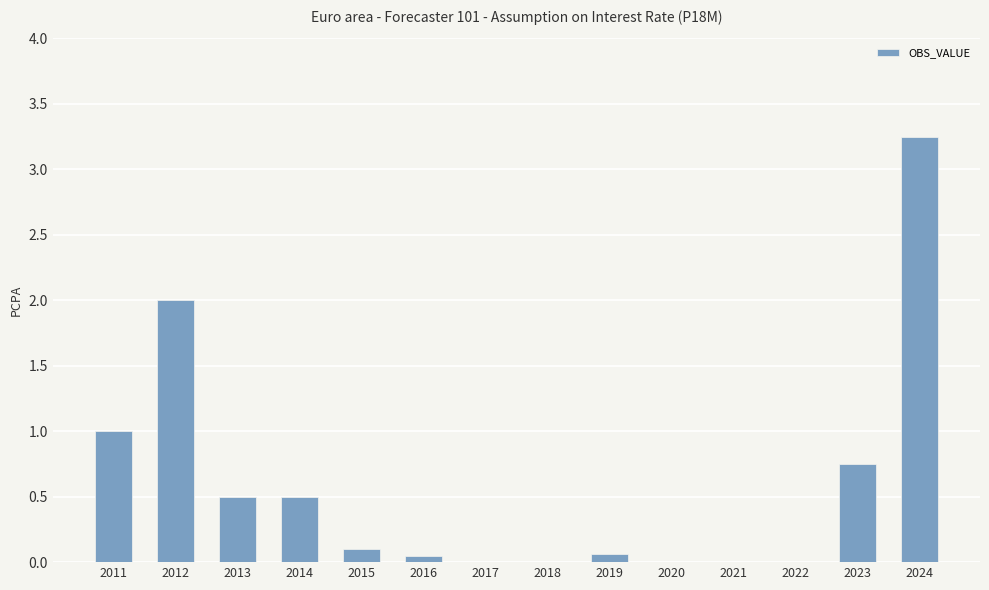

True or false: the data shows 1.8 at 2011.

False